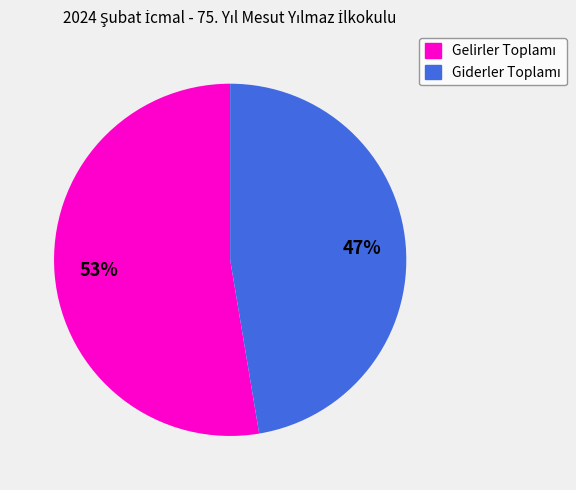

How many segments does this pie chart have?

2